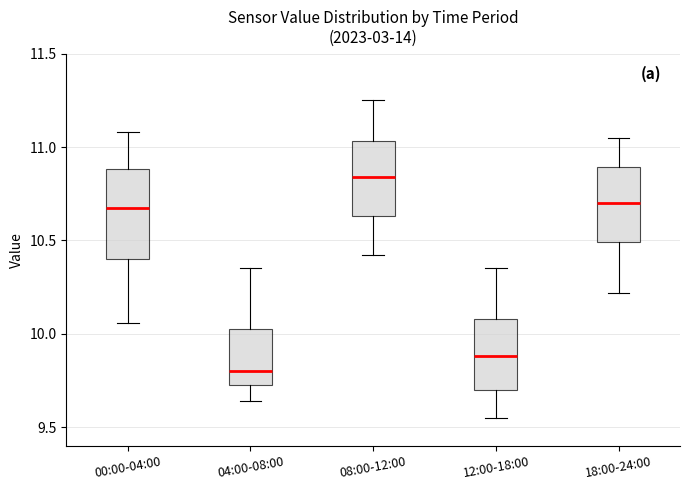

Comparing the boxes themselves (not the whiskers), which one is the tallest?

00:00-04:00